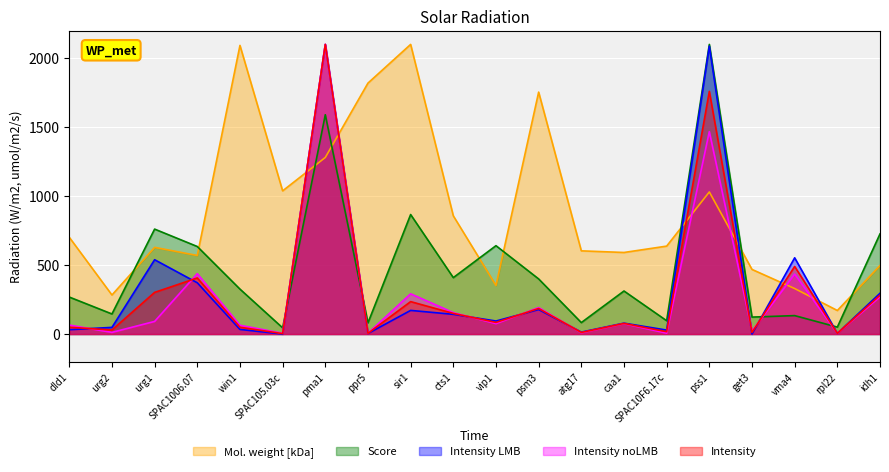

Which series has the largest total across all categories?

Mol. weight [kDa]